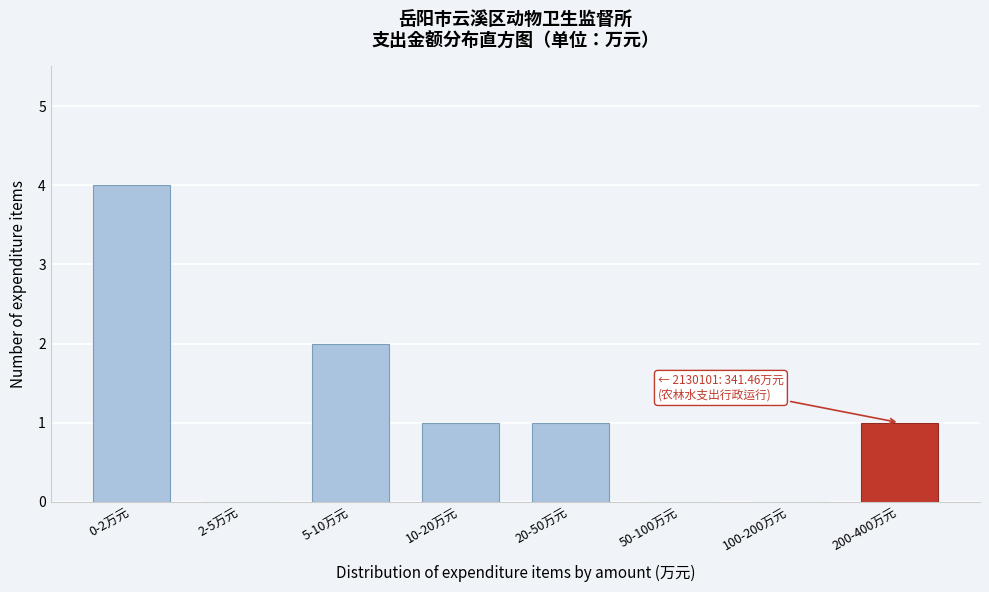

Reading left to right, what are all the values shown in this chart?

0-2万元=4	2-5万元=0	5-10万元=2	10-20万元=1	20-50万元=1	50-100万元=0	100-200万元=0	200-400万元=1